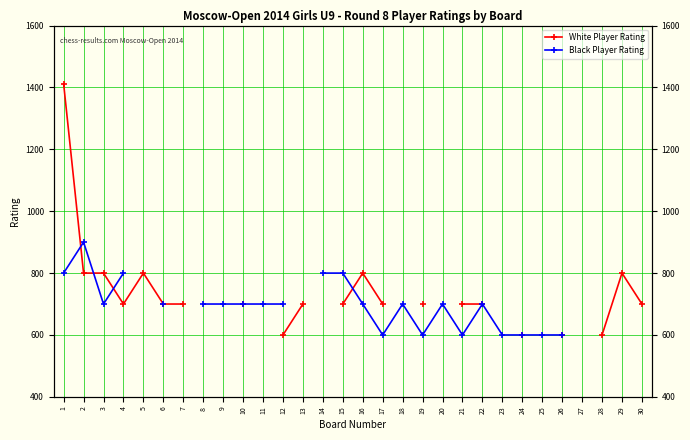

Where is the first local maximum for White Player Rating?

5